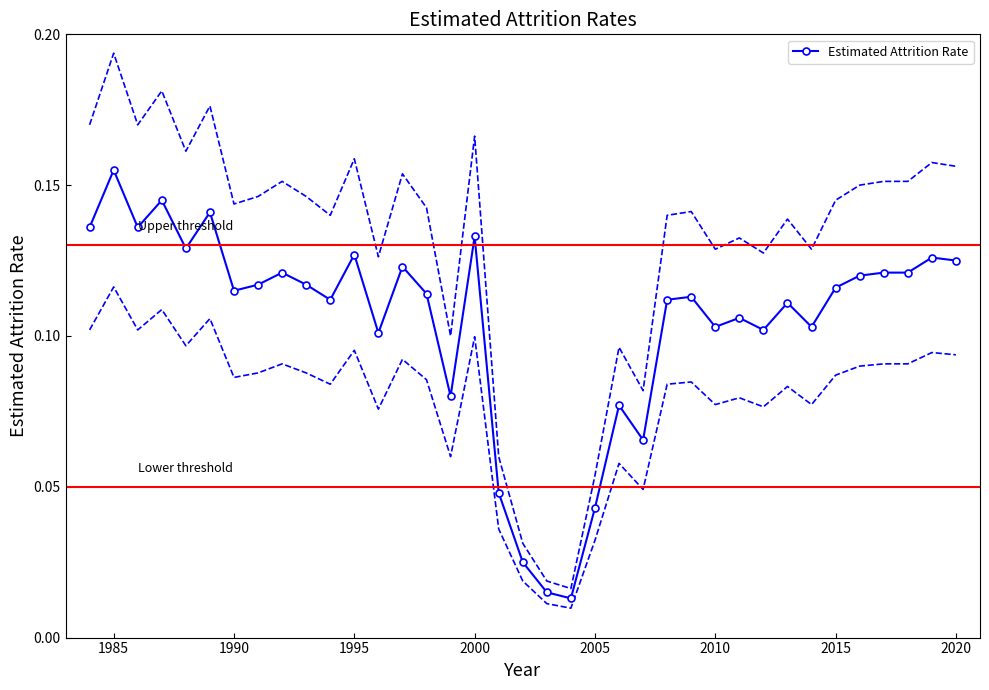

Is this an area chart (filled region under the line)?

No